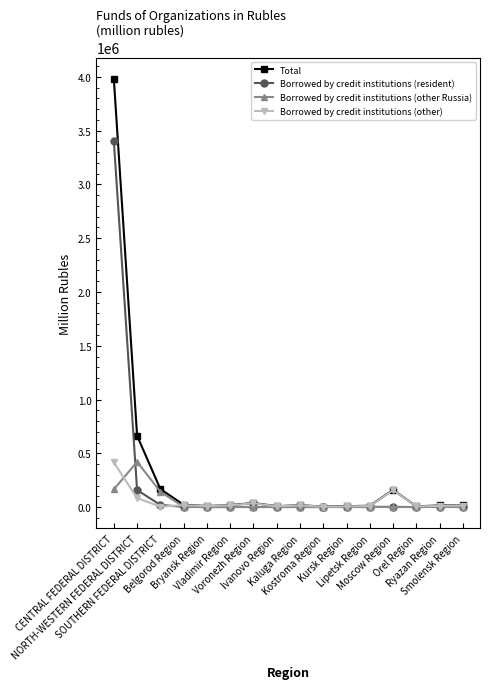

How many lines are shown in the chart?

4